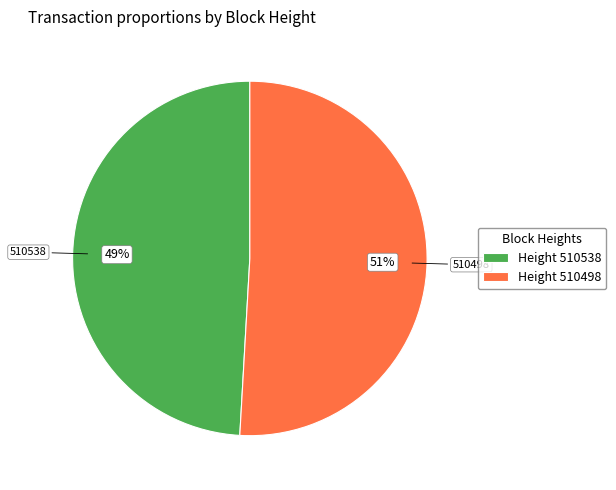

Is Height 510538 the majority of the pie?

No